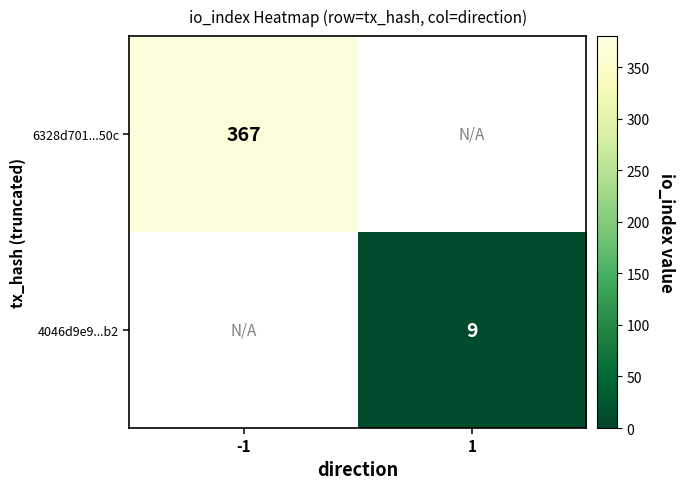

Is it true that 6328d701...50c equals 156 at -1?

False